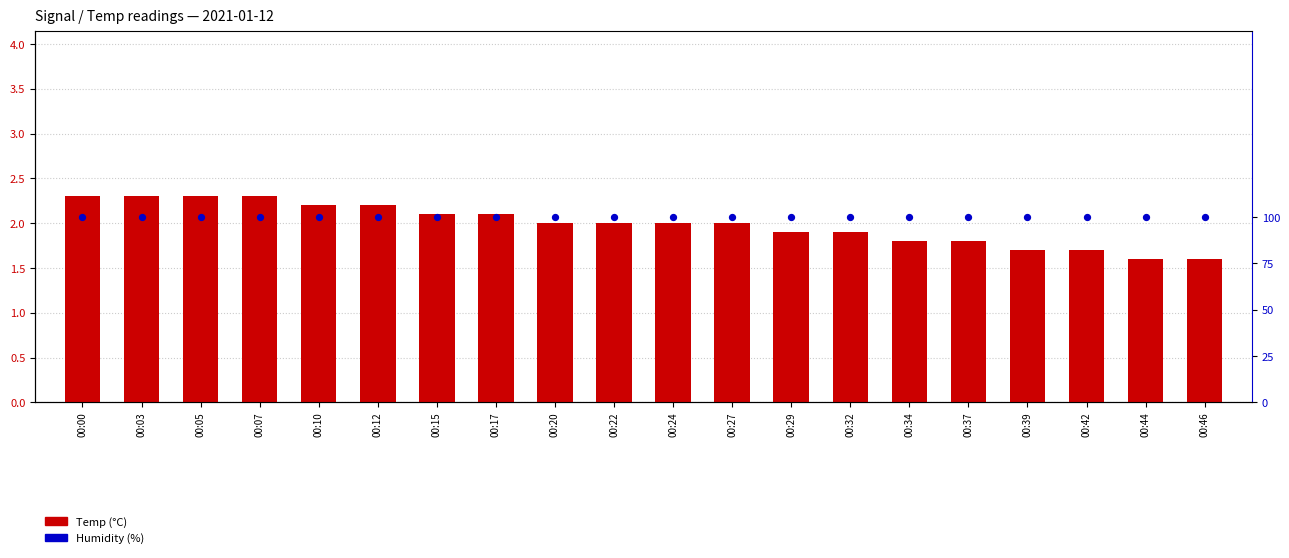

At how many categories does at least one series exceed 20?

20